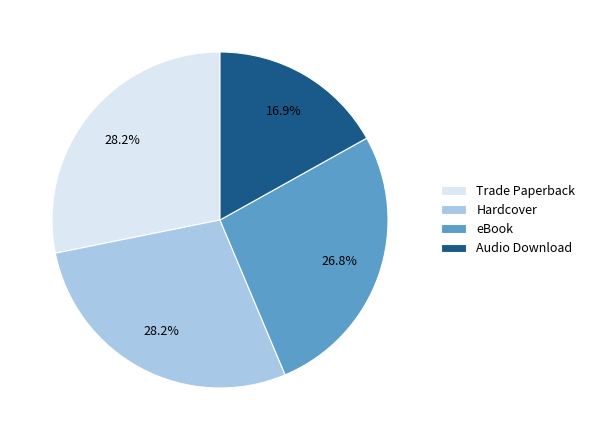

Count the number of slices in the pie.

4